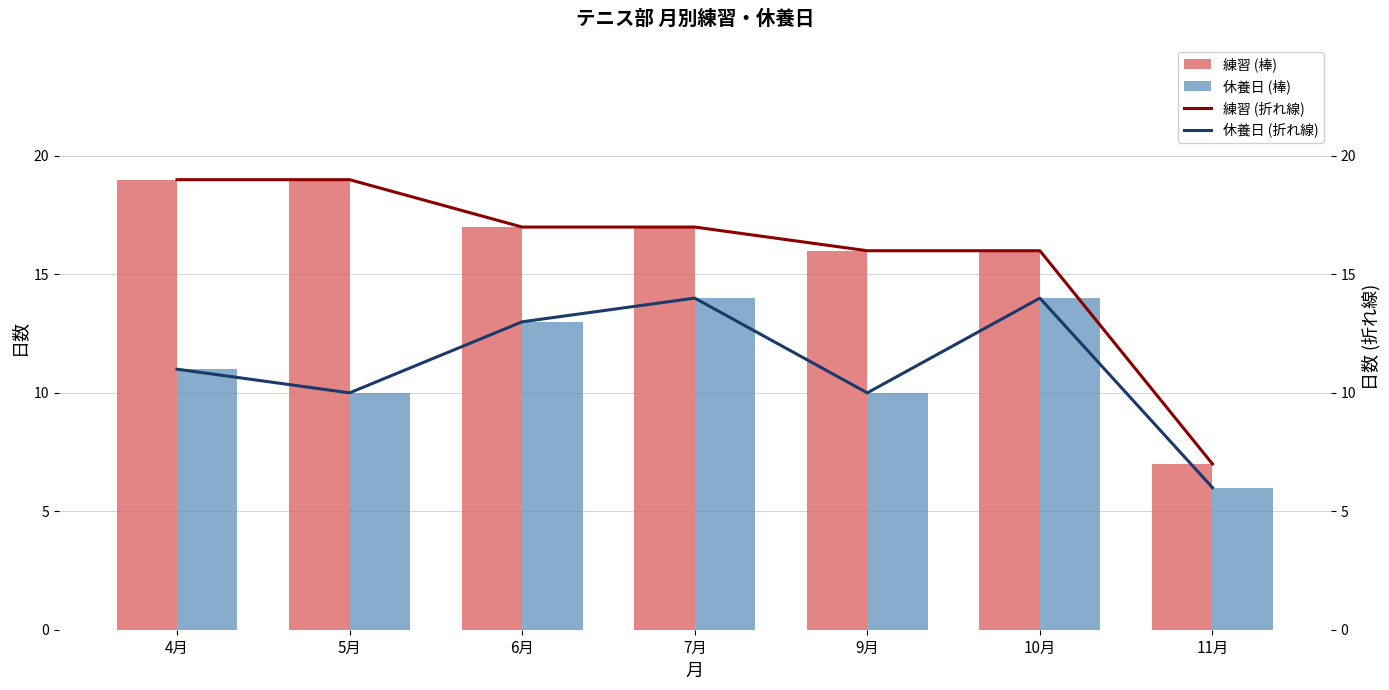

The 練習 series shows 16 at 10月. True or false?

True